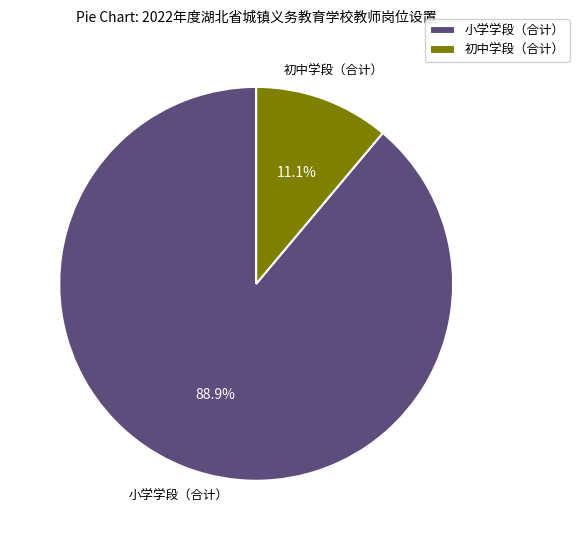

Between 初中学段（合计） and 小学学段（合计）, which is larger?

小学学段（合计）